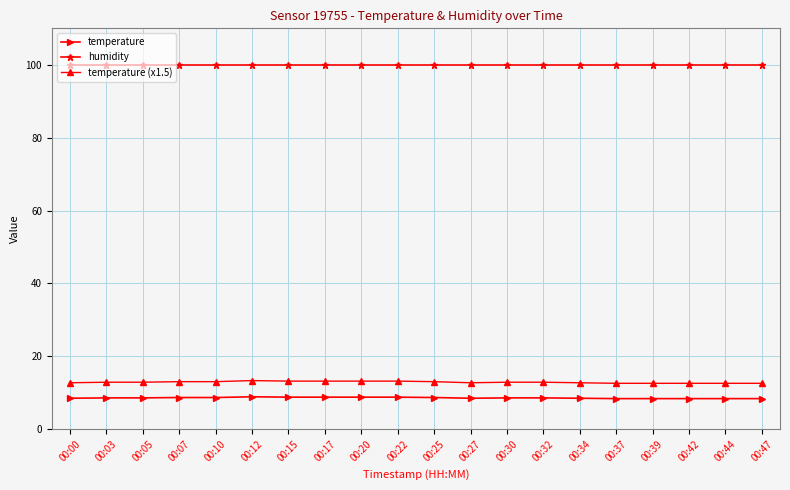

What is the sum of all temperature values?

172.1